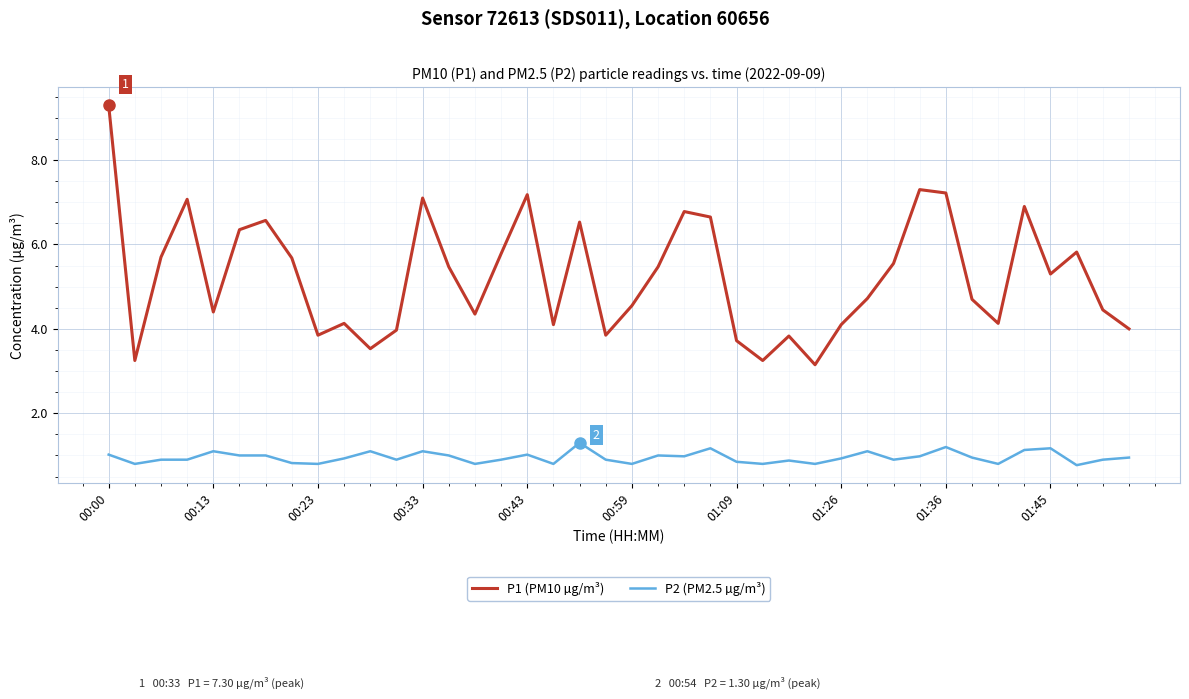

Which series has the largest range (max minus min)?

P1 (PM10 µg/m³)